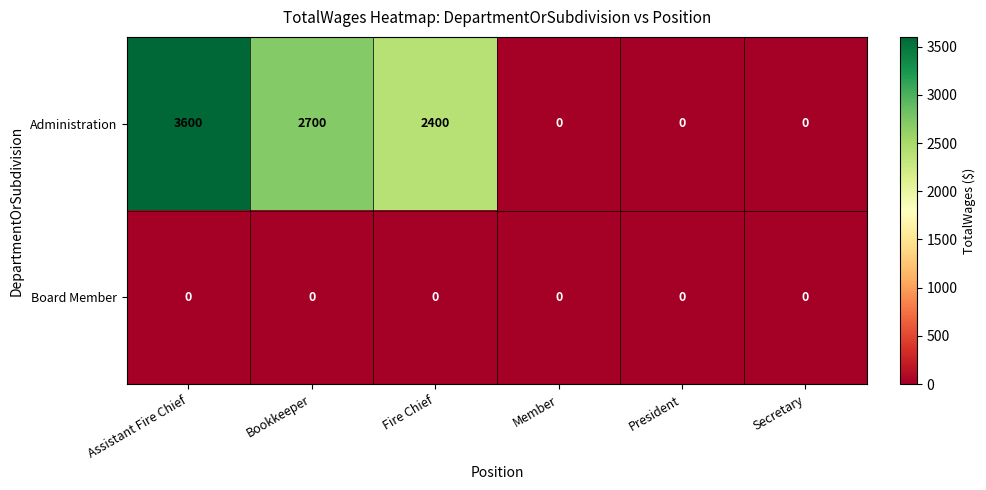

Rank the series by their average value, from highest to lowest.

Administration, Board Member